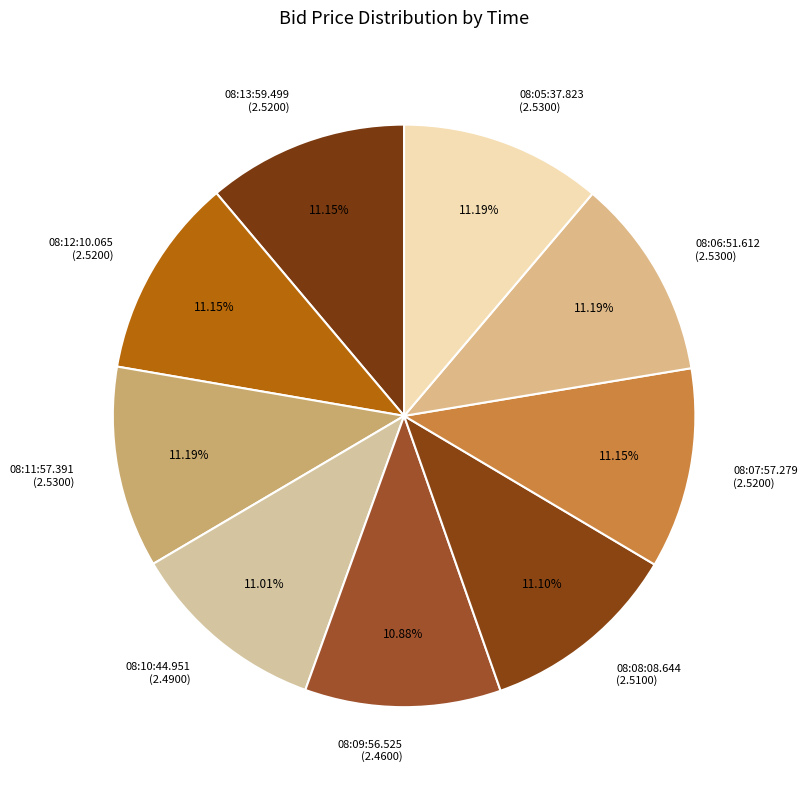

Combined, what portion of the pie is 08:07:57.279 and 08:06:51.612?

22.3%